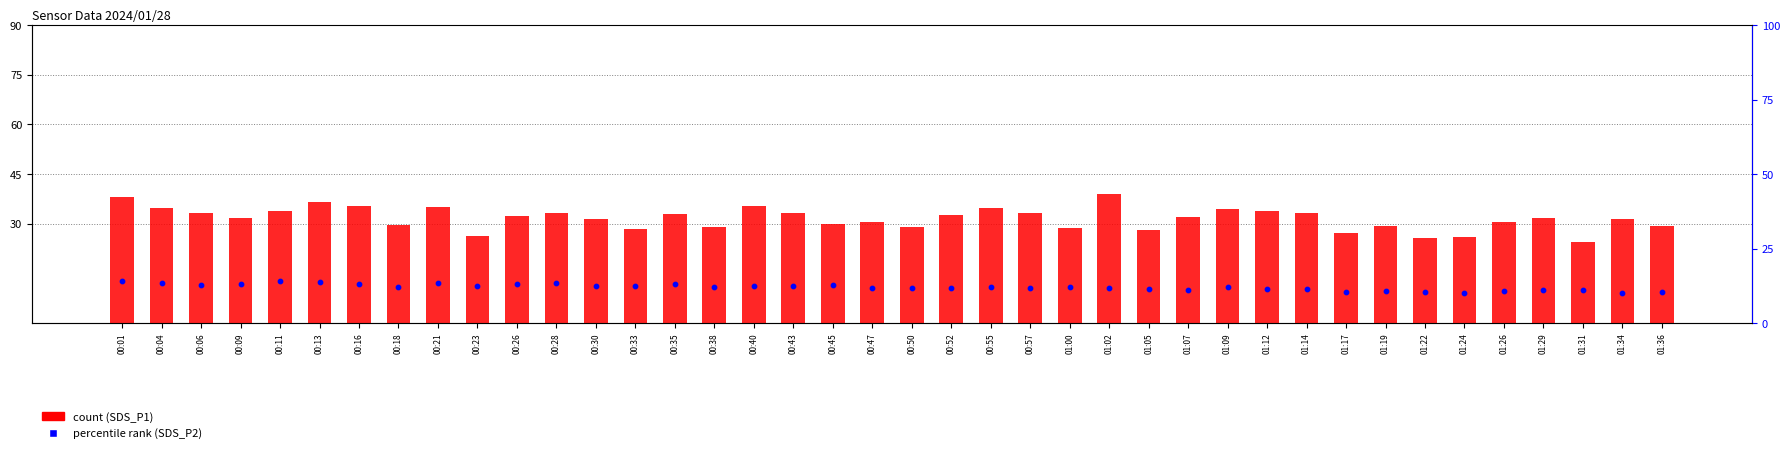

What is the total value across all series at 01:34?

41.7